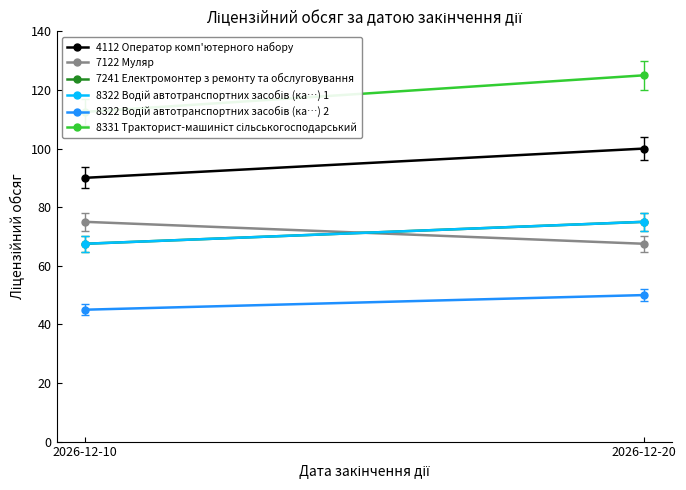

What is the value of the 8322 Водій автотранспортних засобів (ка…) 2 point at the 2nd from the left?

50.0